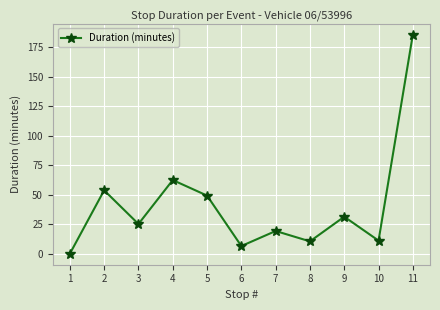

What value does the data have at 1?

0.1